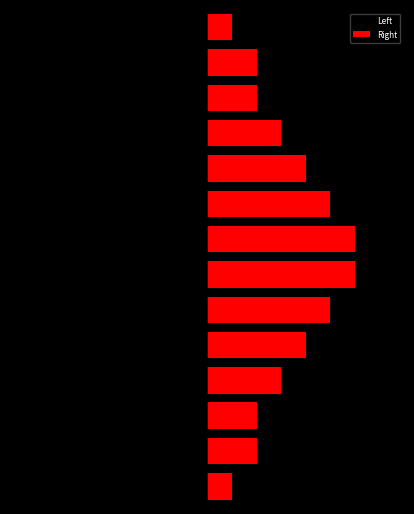

The Left series shows -6 at 9. True or false?

False